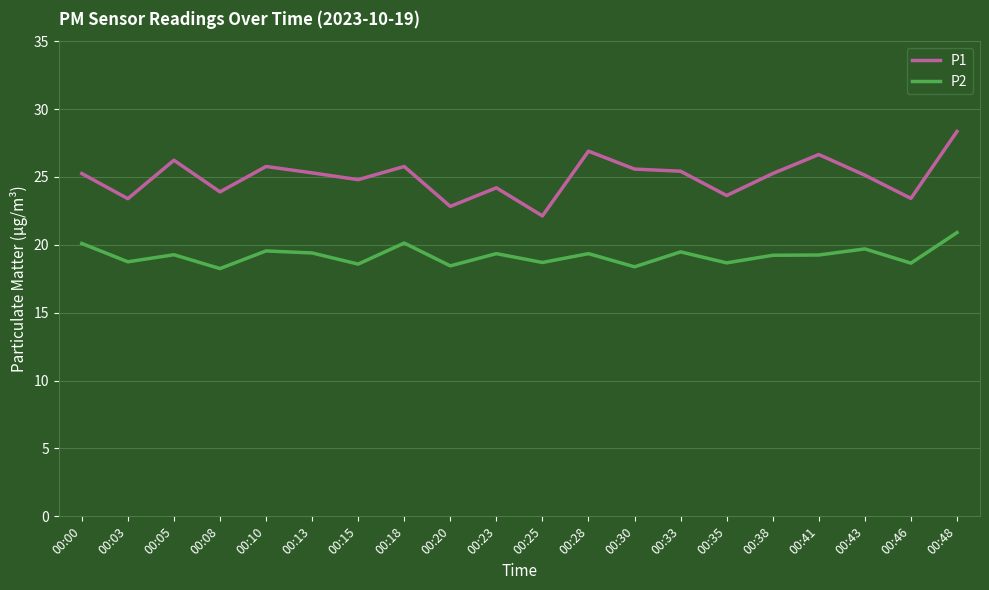

Which series has the largest range (max minus min)?

P1